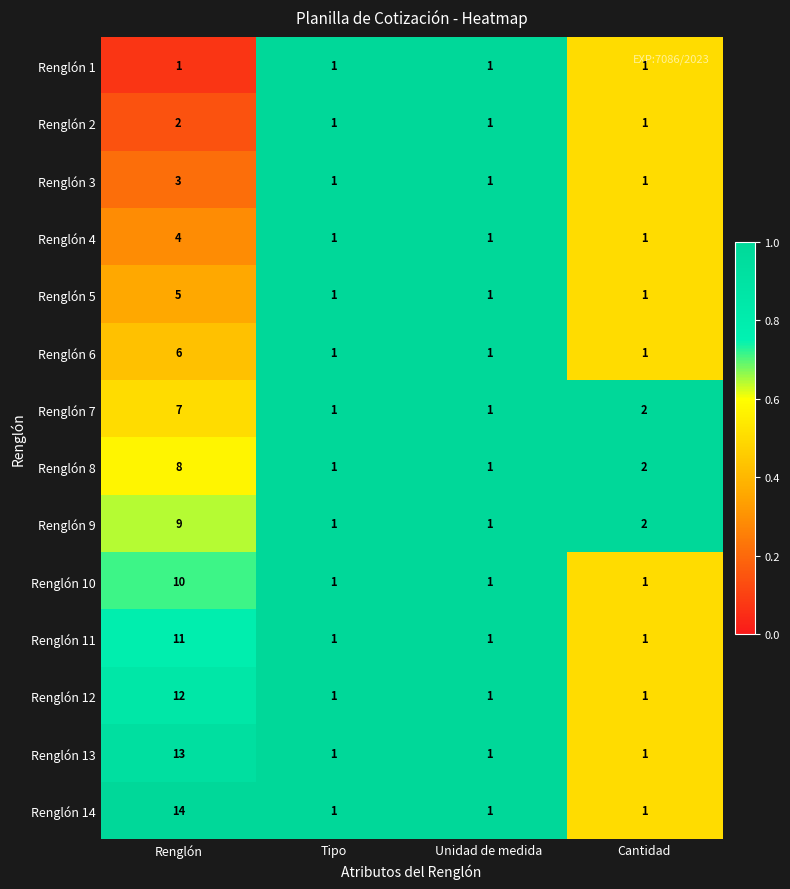

Which category has the highest value across all series?

Renglón